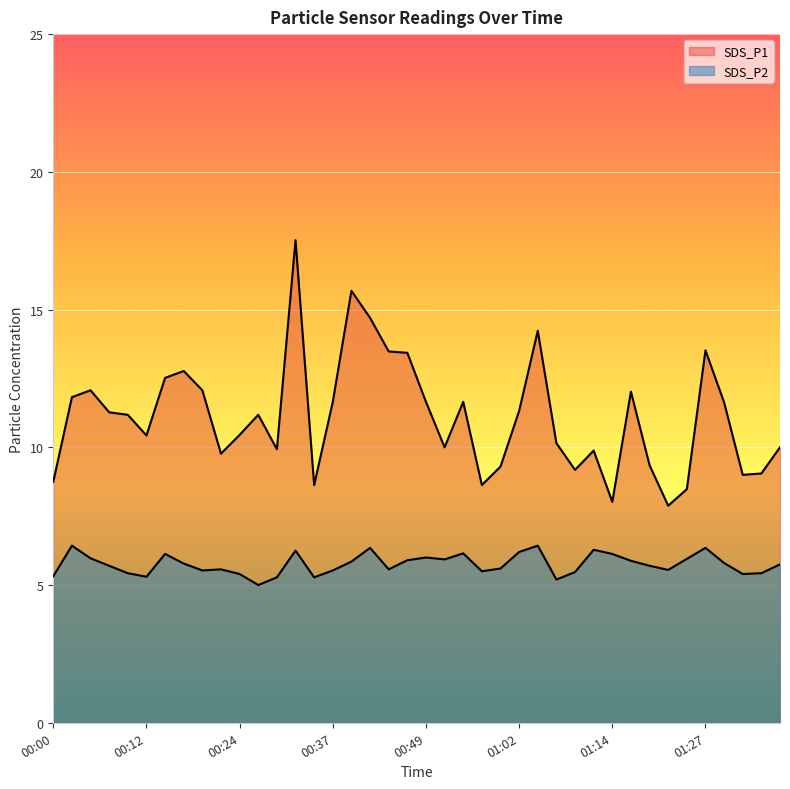

At which label does SDS_P1 reach its minimum?

01:22